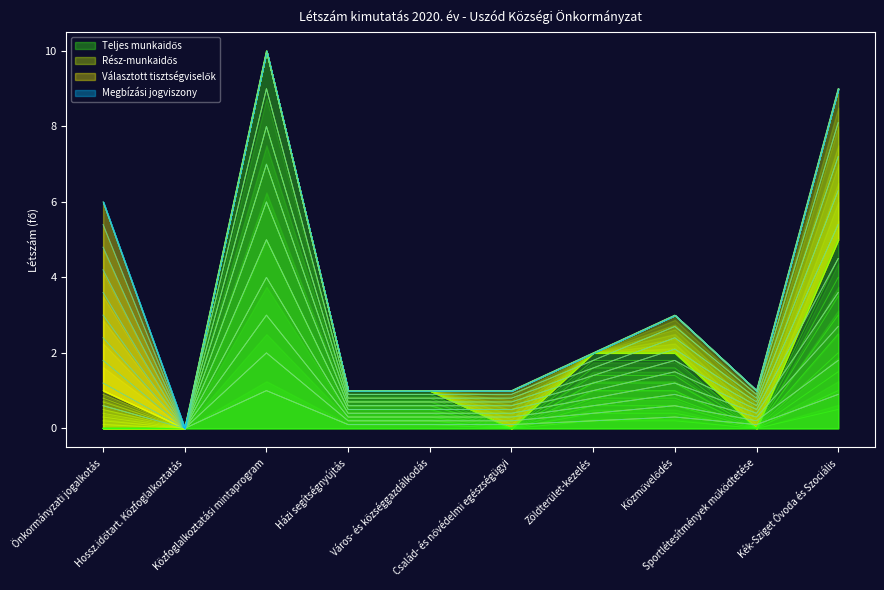

What is the label of the 9th point from the right?

Hossz.időtart. Közfoglalkoztatás